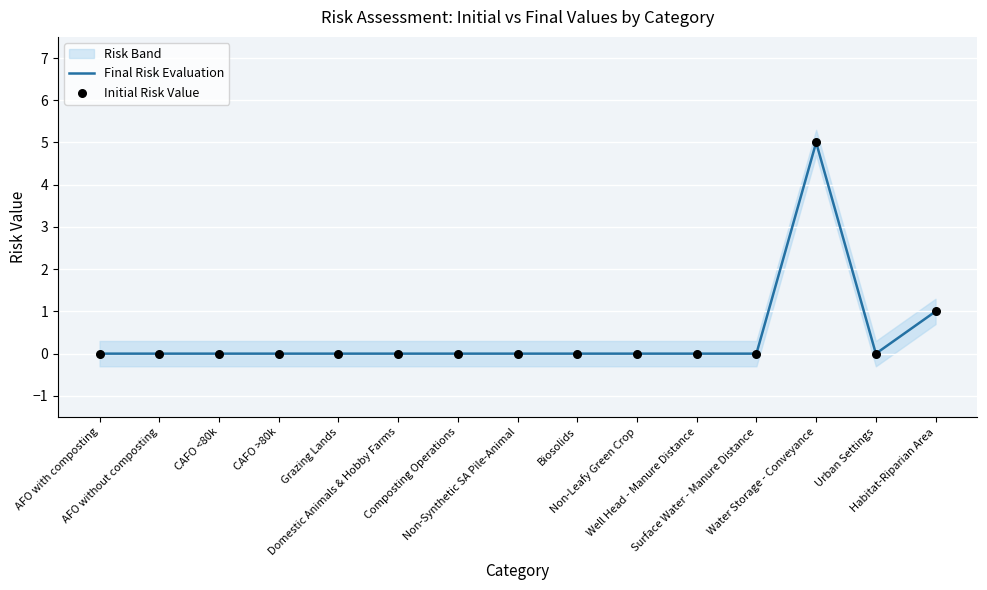

Which series has the largest total across all categories?

Final Risk Evaluation